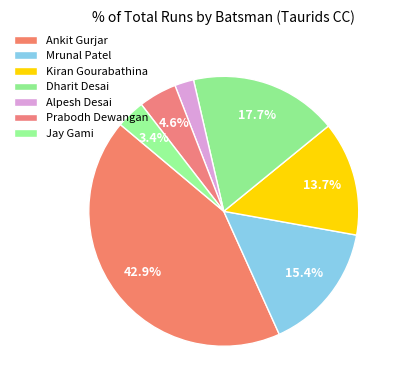

To the nearest percent, what percentage of the pie is Mrunal Patel?

15%